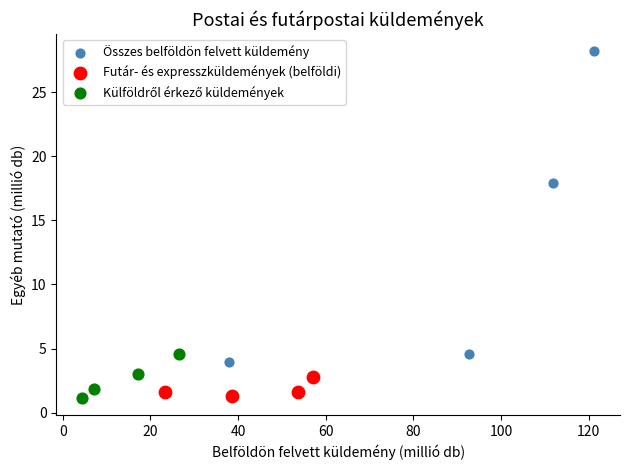

Which series has the widest spread of Y values?

Összes belföldön felvett küldemény